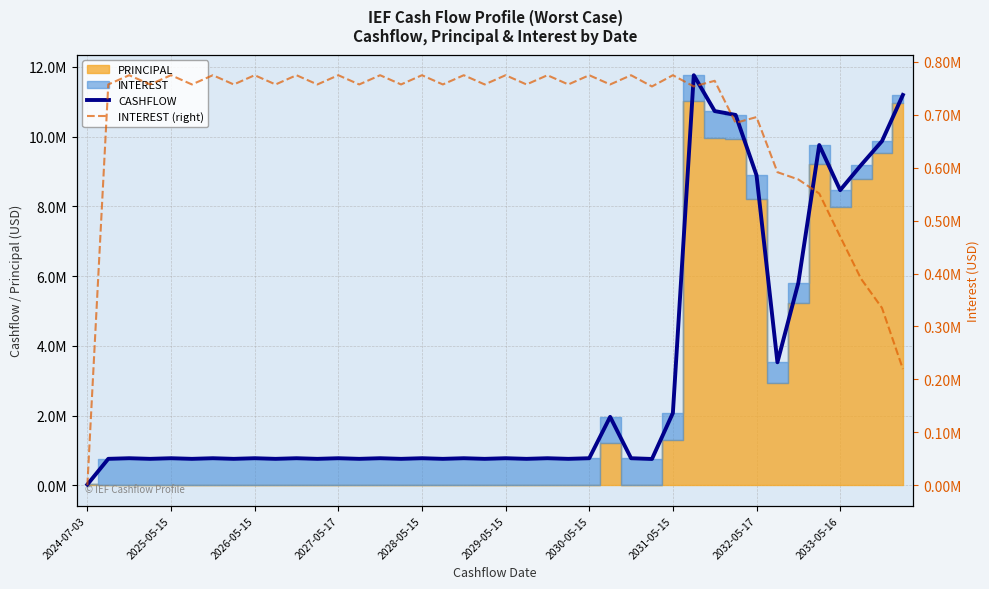

The value of CASHFLOW at 2029-05-15 is 0.2. True or false?

False